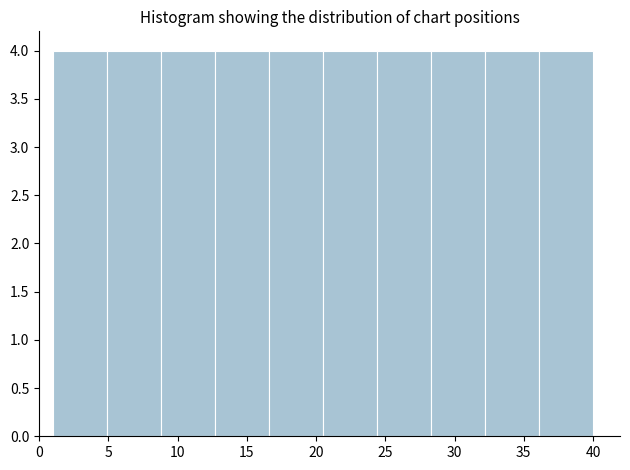

What is the height of the bar covering 16.6 to 20.5 on the x-axis? Neither the bar edges nor the heights are printed on the chart, so give them approximately, as read against the axes.

4